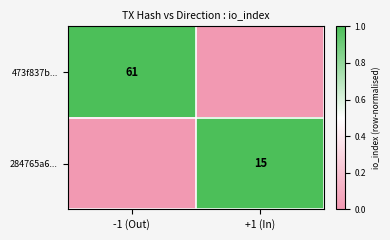

The value of 473f837b... at -1 (Out) is 61. True or false?

True